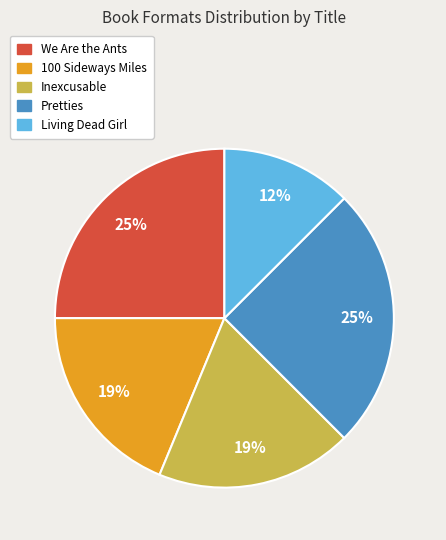

To the nearest percent, what is the combined percentage of We Are the Ants and 100 Sideways Miles?

44%